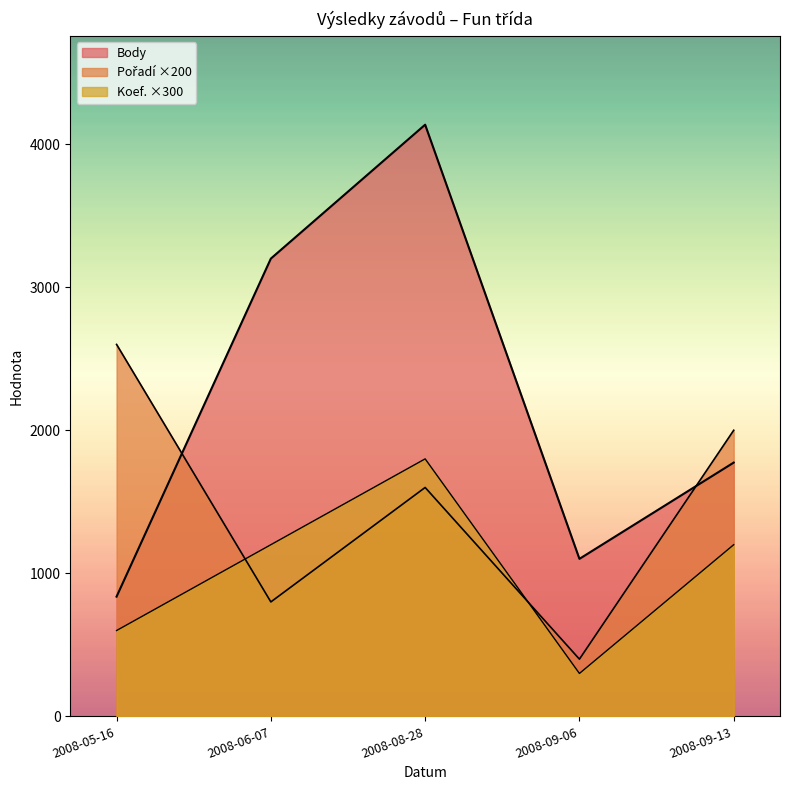

Reading right to left, list all the values displayed in this chart.

Body: 2008-09-13=1774	2008-09-06=1101	2008-08-28=4136	2008-06-07=3200	2008-05-16=837
Pořadí: 2008-09-13=2000	2008-09-06=400	2008-08-28=1600	2008-06-07=800	2008-05-16=2600
Koef.: 2008-09-13=1200	2008-09-06=300	2008-08-28=1800	2008-06-07=1200	2008-05-16=600